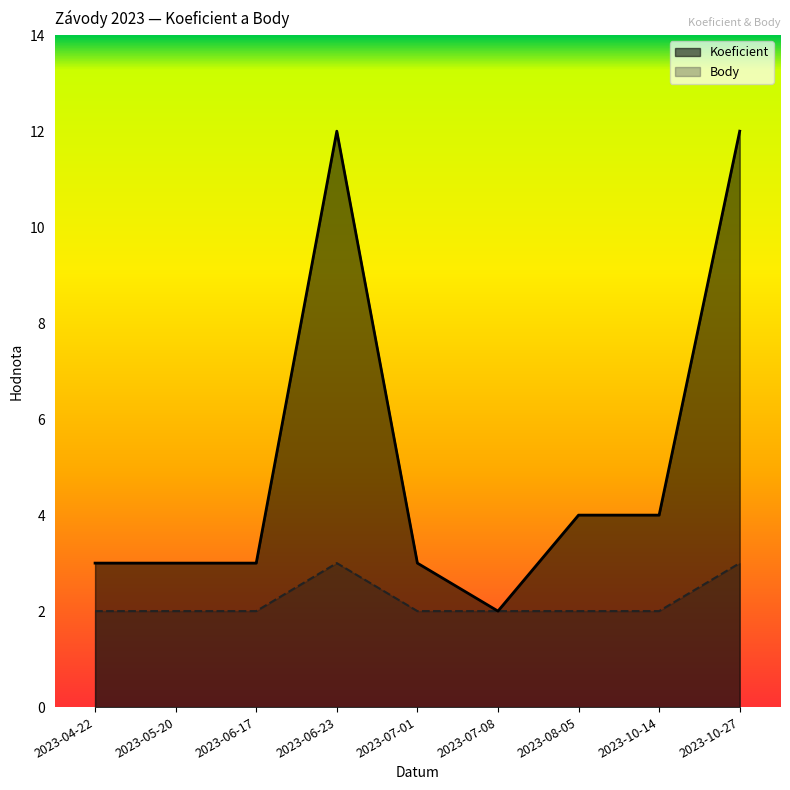

Reading left to right, list all the values displayed in this chart.

Koeficient: 3	3	3	12	3	2	4	4	12
Body: 2	2	2	3	2	2	2	2	3